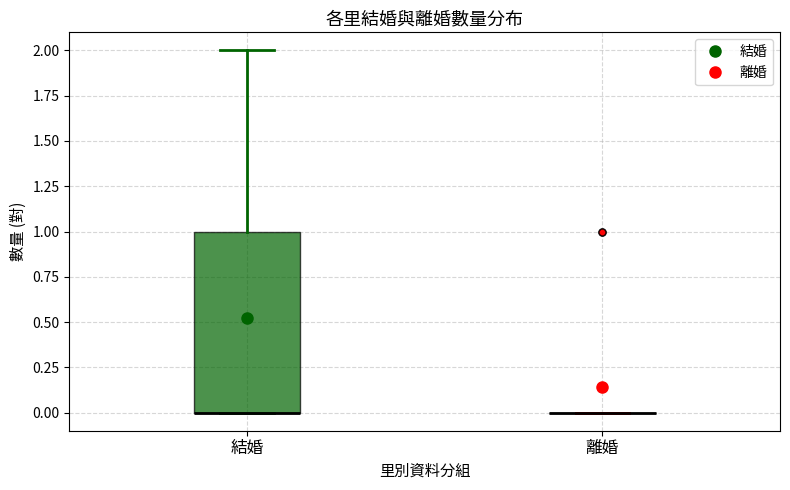

Reading left to right, read every box against the y-axis: the position of its median line, the range the box covers, and the ends of its whiskers. The values are not printed on the chart, so give them approximately, as read against the axis.

結婚: median 0 (drawn on the box's lower edge), box 0 to 1, whiskers 0 to 2
離婚: box collapsed to a line at 0, whiskers 0 to 0